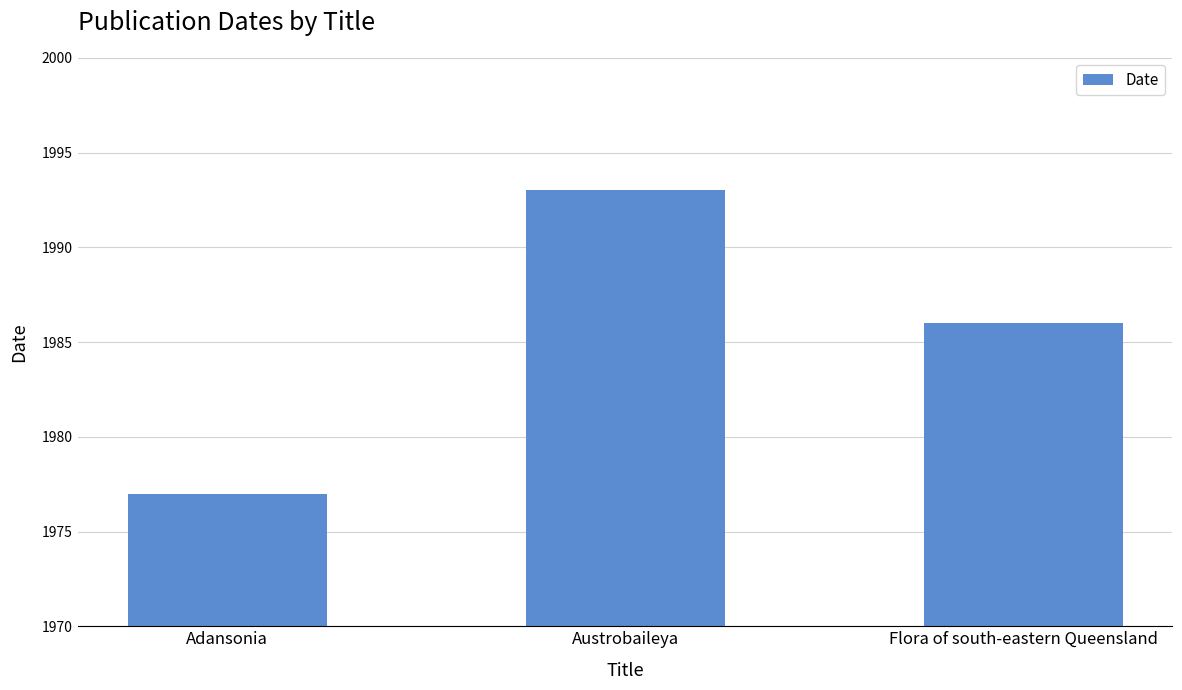

Reading right to left, list all the values displayed in this chart.

1986	1993	1977